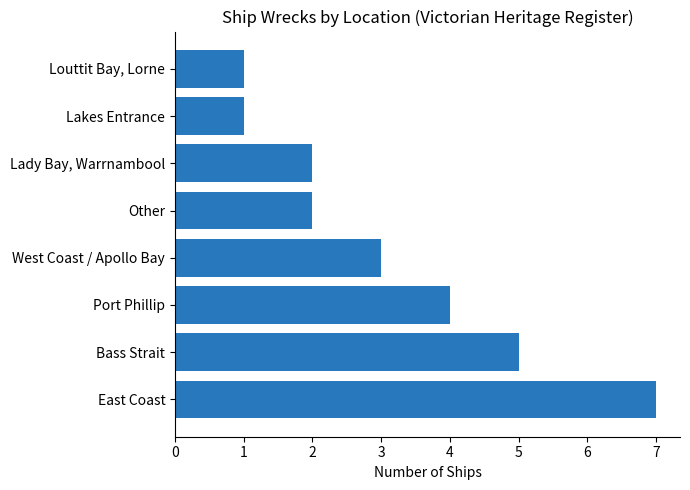

Is it true that the value at Other is 2?

True